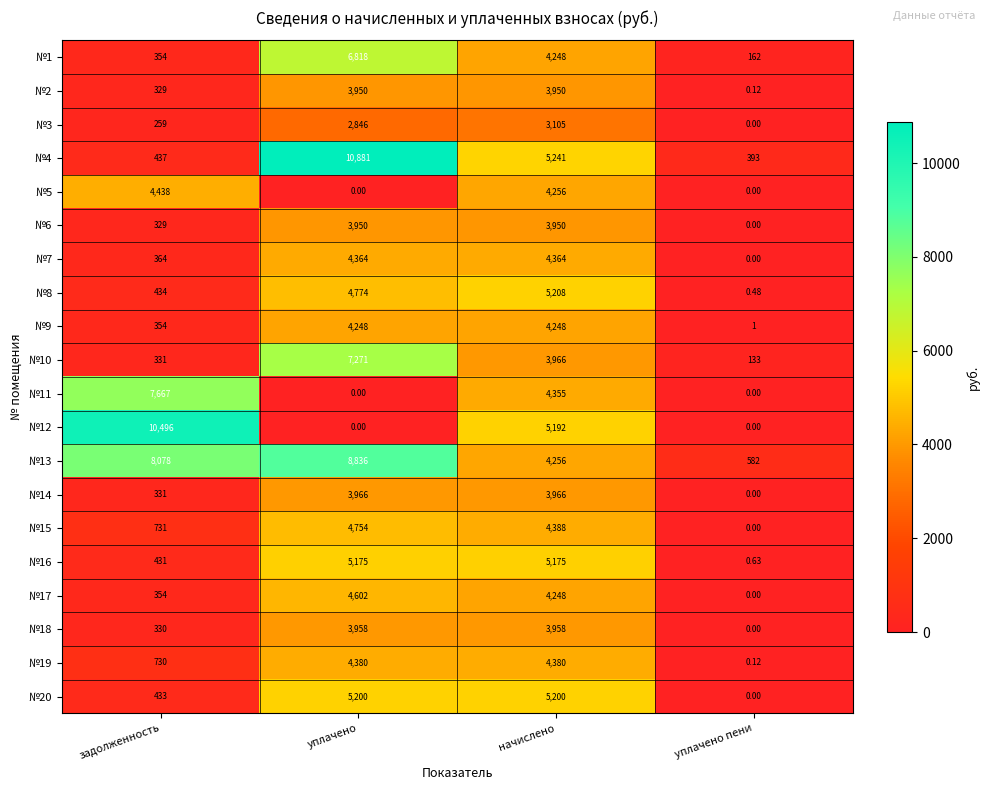

List the labels in order of №10 value, largest first.

уплачено, начислено, задолженность, уплачено пени